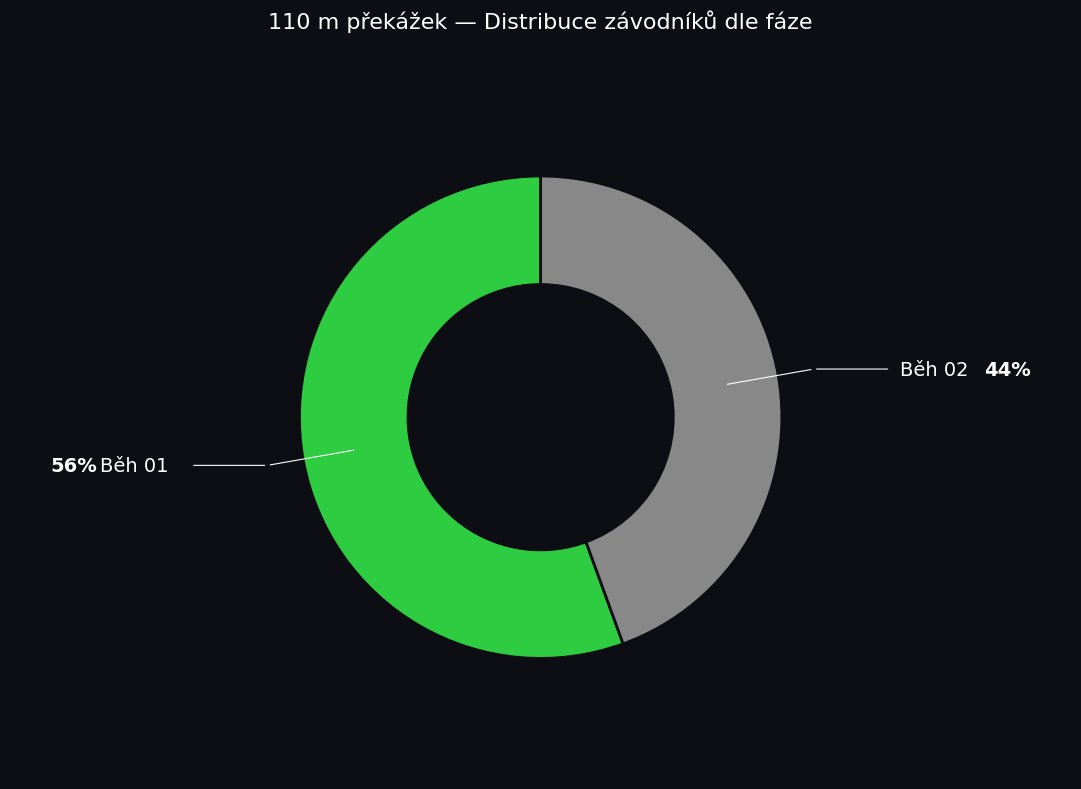

Which slice is the largest?

Běh 01